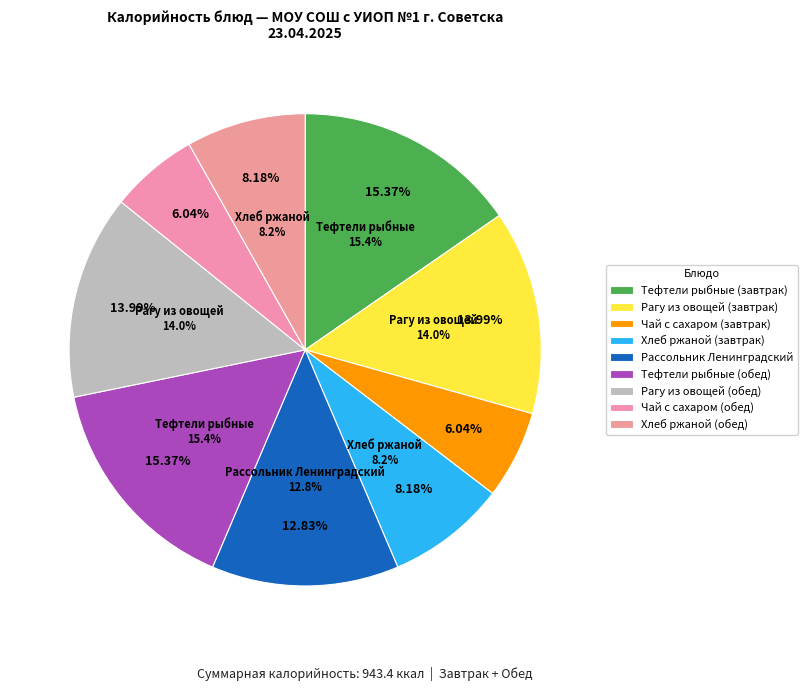

The Тефтели рыбные (обед) slice represents 4% of the pie. True or false?

False